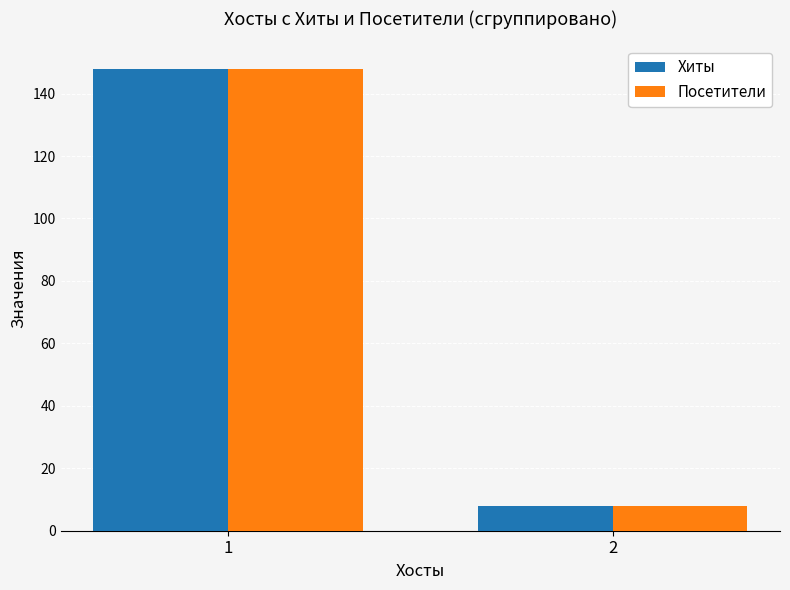

Is it true that Хиты equals 148 at 1?

True